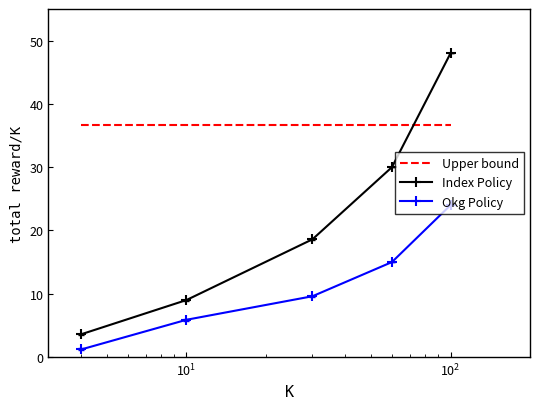

What is the average value of the Index Policy series?

21.8